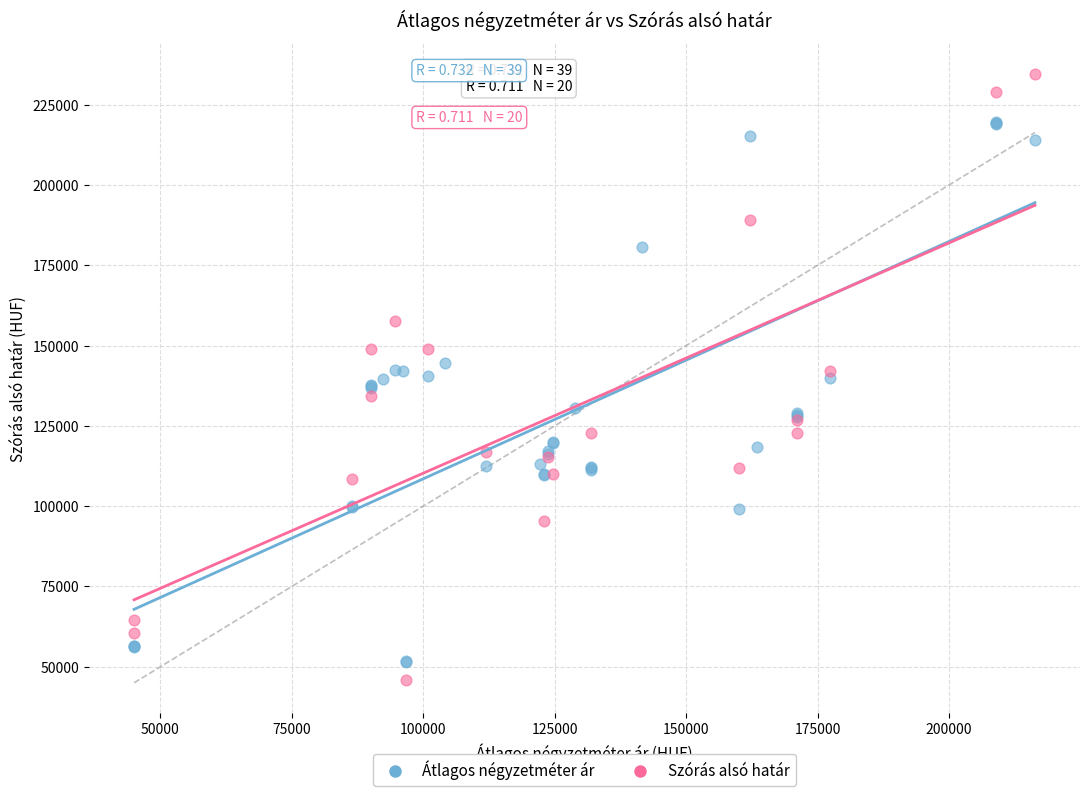

What are all the series names shown in the legend?

Átlagos négyzetméter ár, Szórás alsó határ